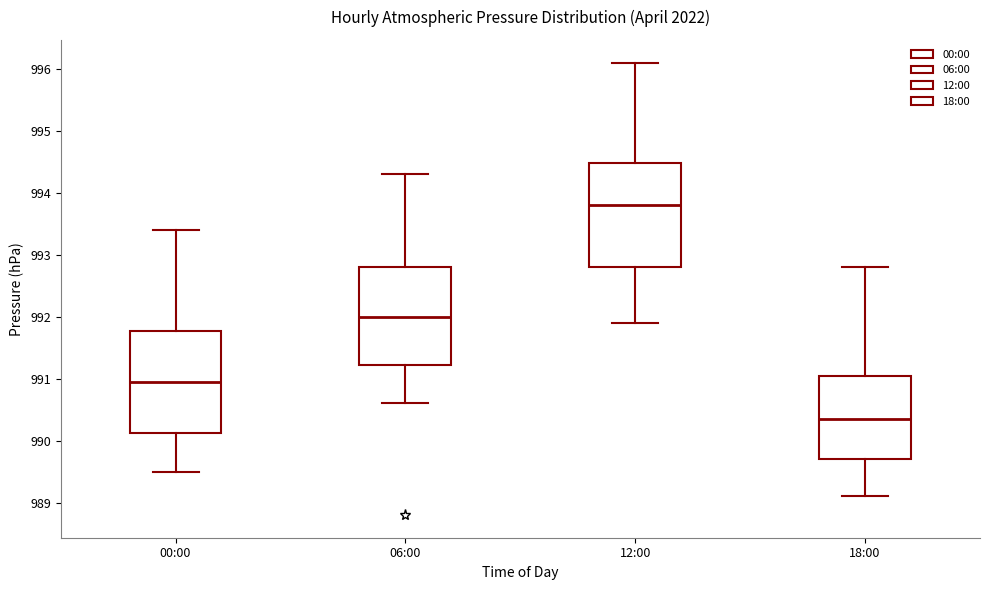

Where does the median line of the box for 06:00 sit on the y-axis? The values are not printed on the chart, so give them approximately, as read against the axis.

992.0